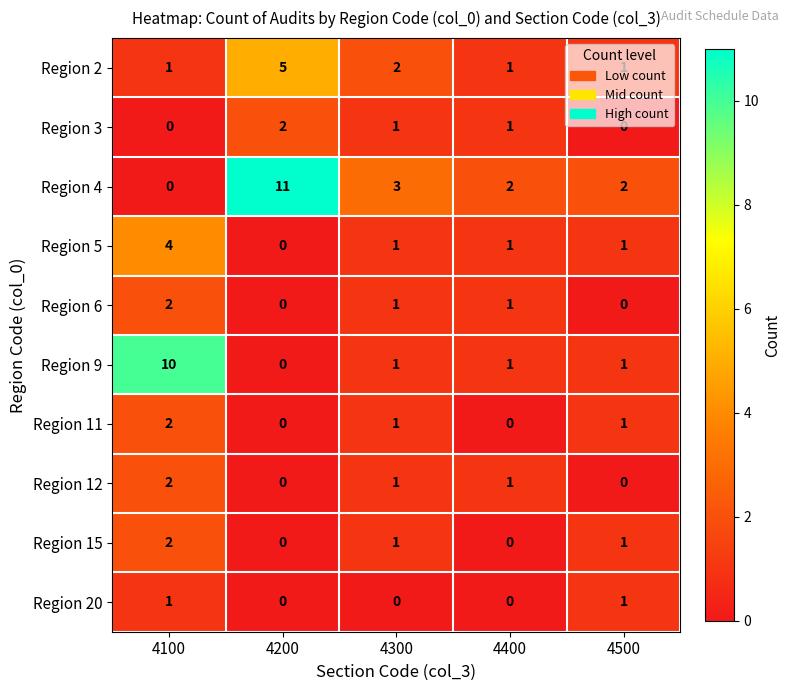

Which series has the largest total across all categories?

Region 4